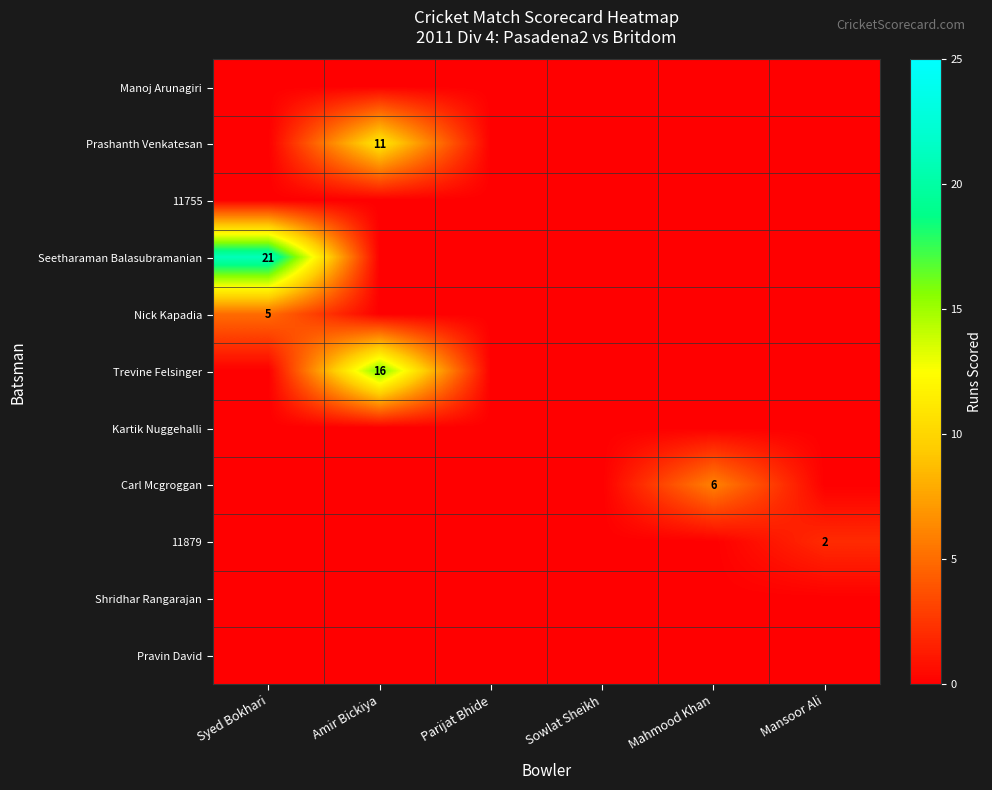

Count the number of categories in the chart.

6